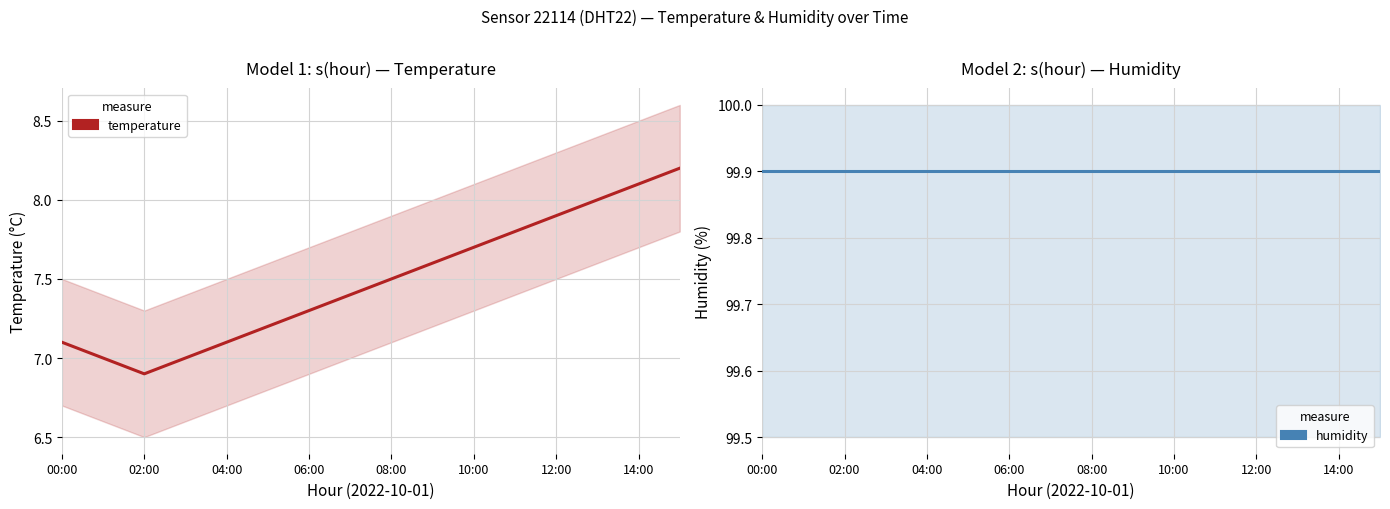

What is the average value of the humidity series?

99.9